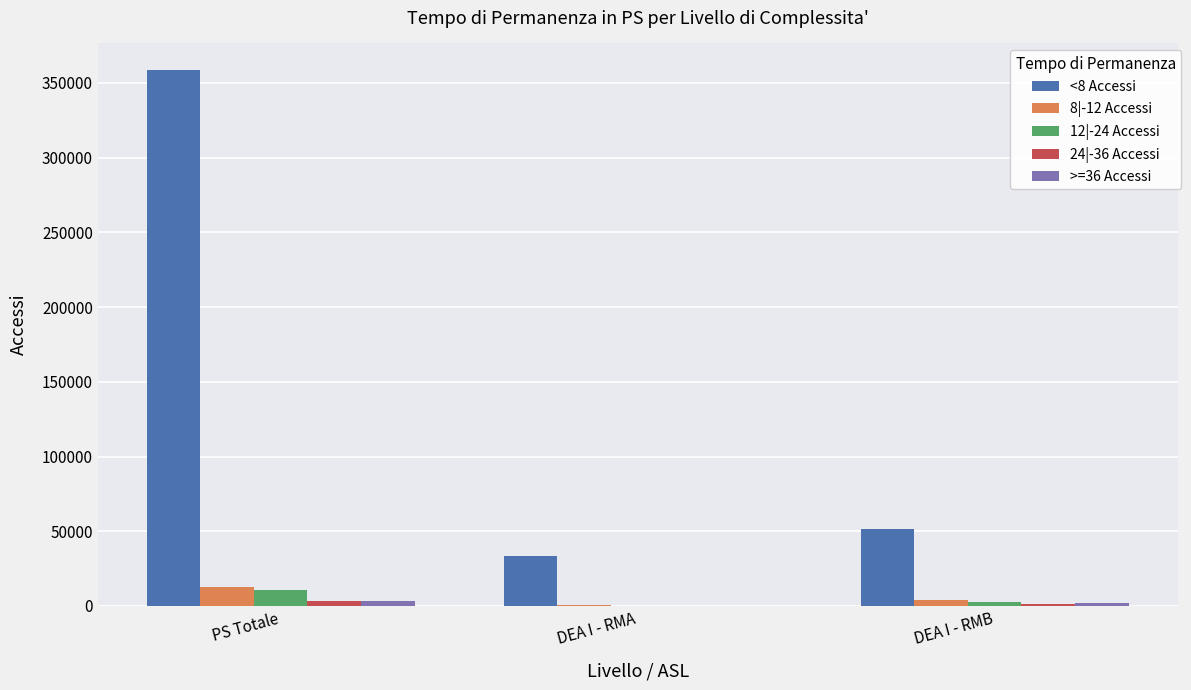

Is it true that <8 Accessi equals 538812 at PS Totale?

False